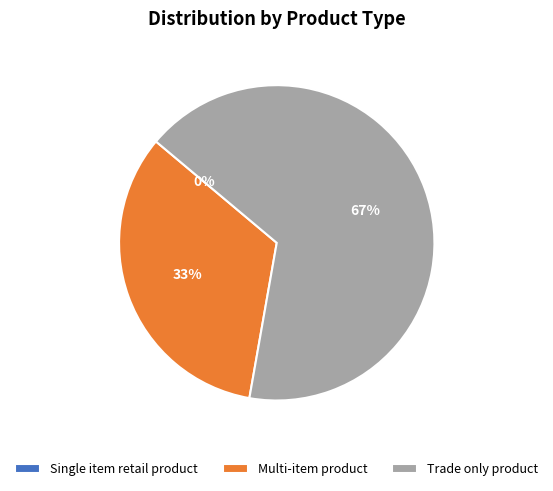

Does Trade only product represent more than half of the total?

Yes